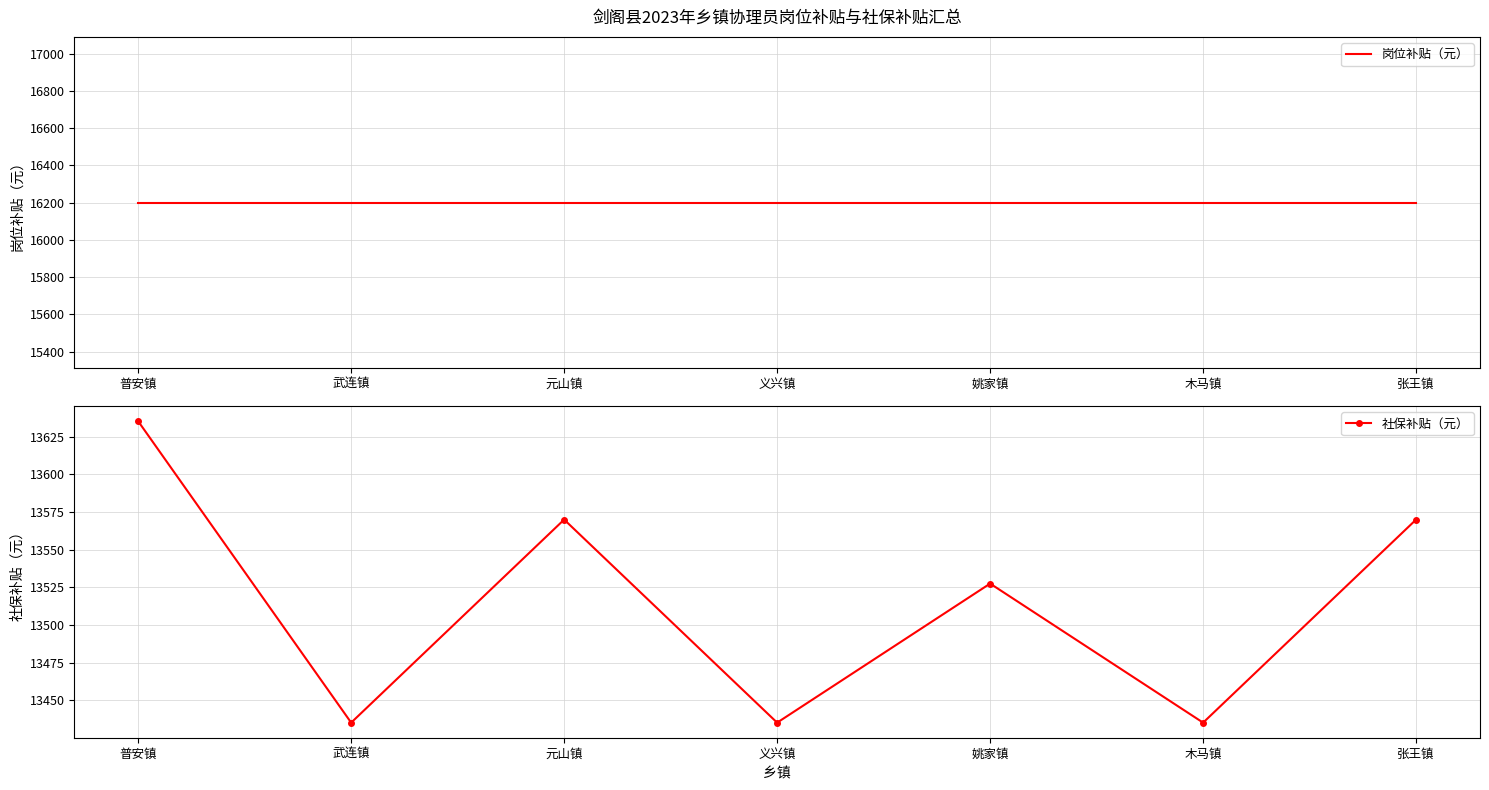

The value of 社保补贴（元） at 张王镇 is 13570.0. True or false?

True